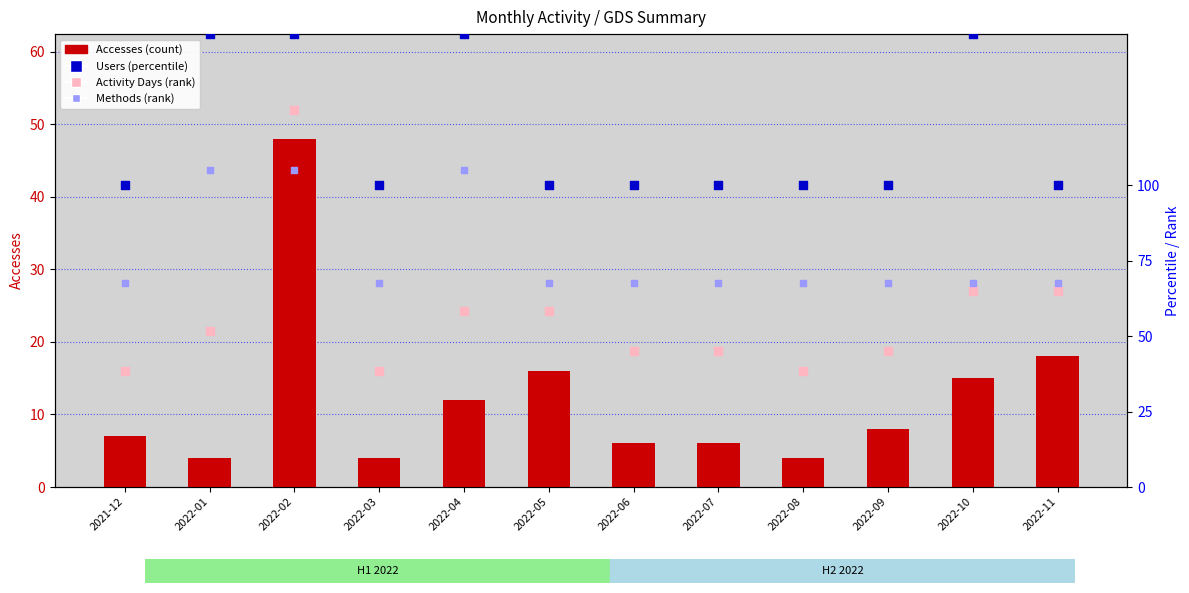

At which category is the sum across all series the highest?

2022-02